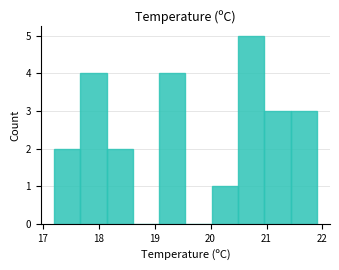

How tall is the bar that spans 20.96 to 21.43 on the x-axis? Neither the bar edges nor the heights are printed on the chart, so give them approximately, as read against the axes.

3